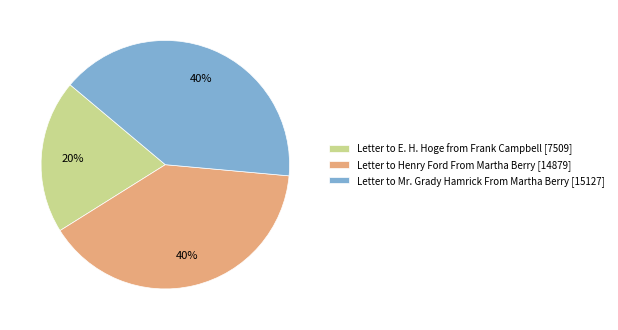

Is the sum of Letter to E. H. Hoge from Frank Campbell [7509] and Letter to Henry Ford From Martha Berry [14879] greater than half?

Yes